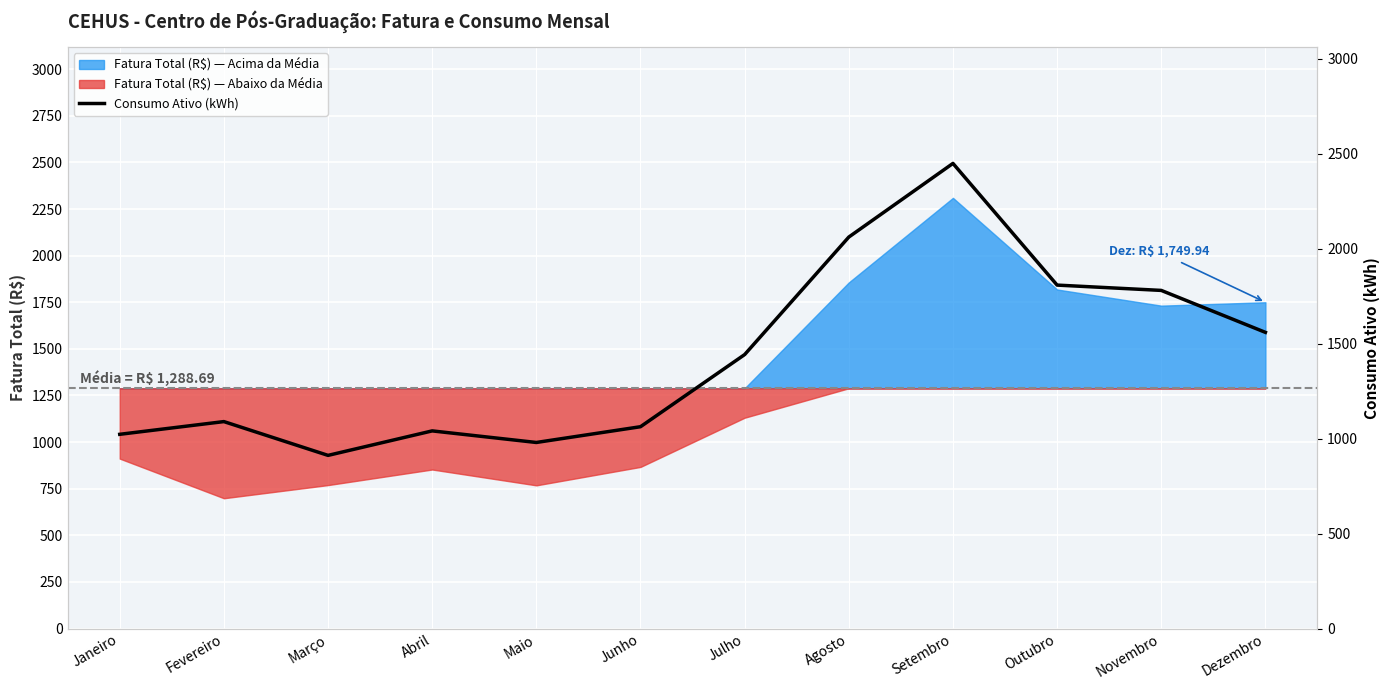

What is the value of the 9th point from the left?

2450